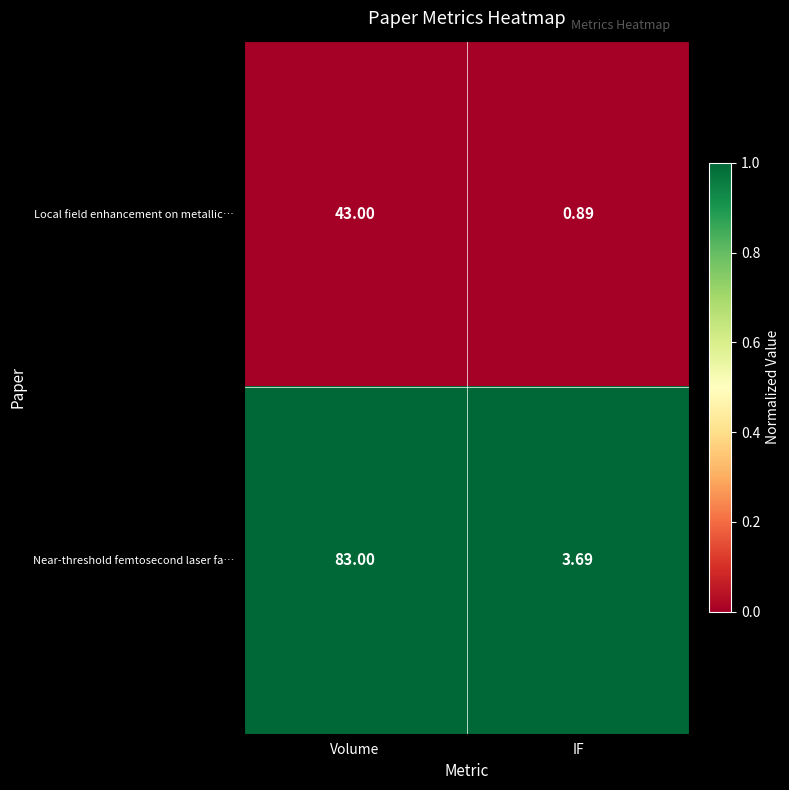

List the labels in order of Near-threshold femtosecond laser fa… value, largest first.

Volume, IF